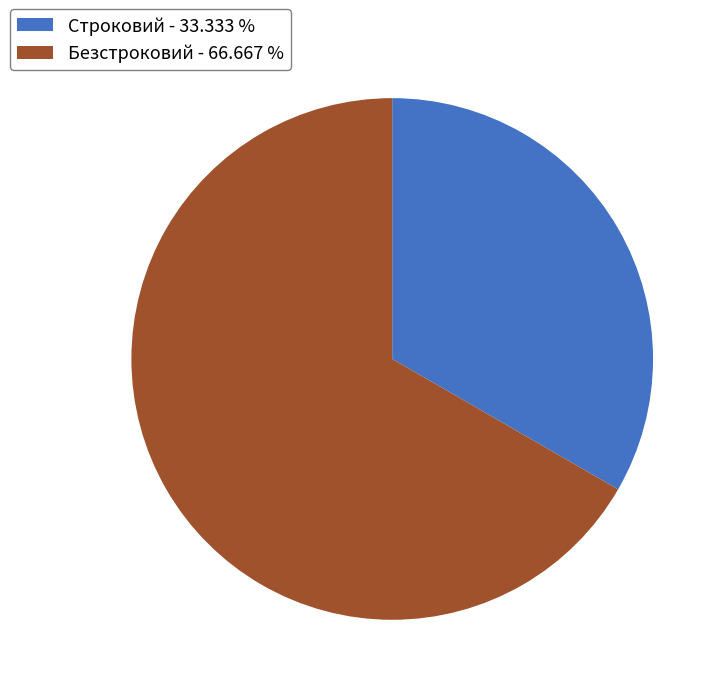

Which has a higher value, Безстроковий - 66.667 % or Строковий - 33.333 %?

Безстроковий - 66.667 %